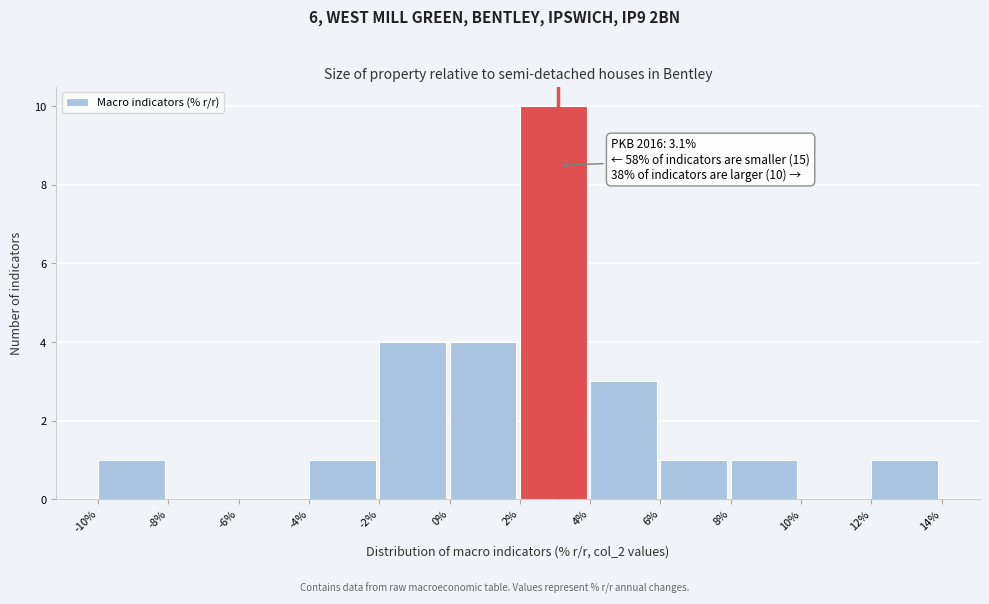

Over which range of the x-axis is the bar tallest?

2% to 4%